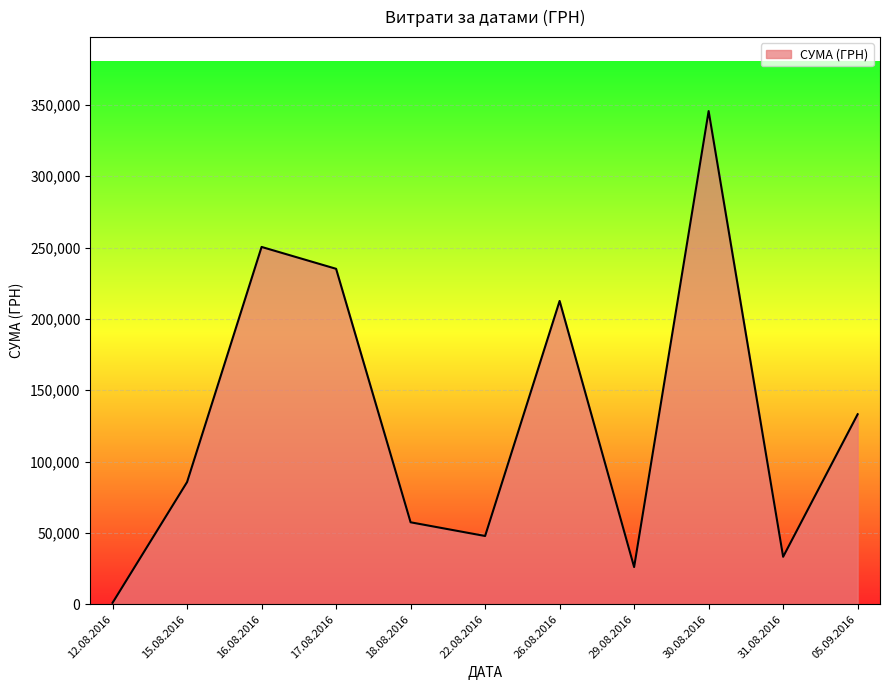

Between 15.08.2016 and 17.08.2016, which is larger?

17.08.2016